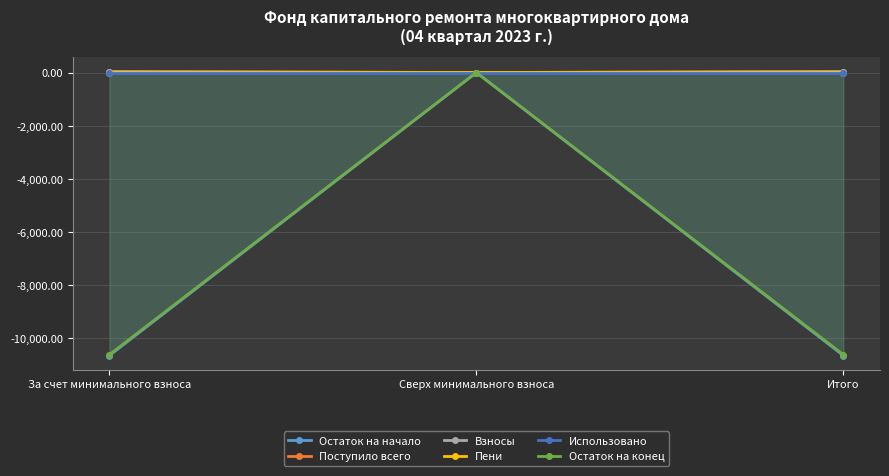

What is the label of the 1st point from the right?

Итого